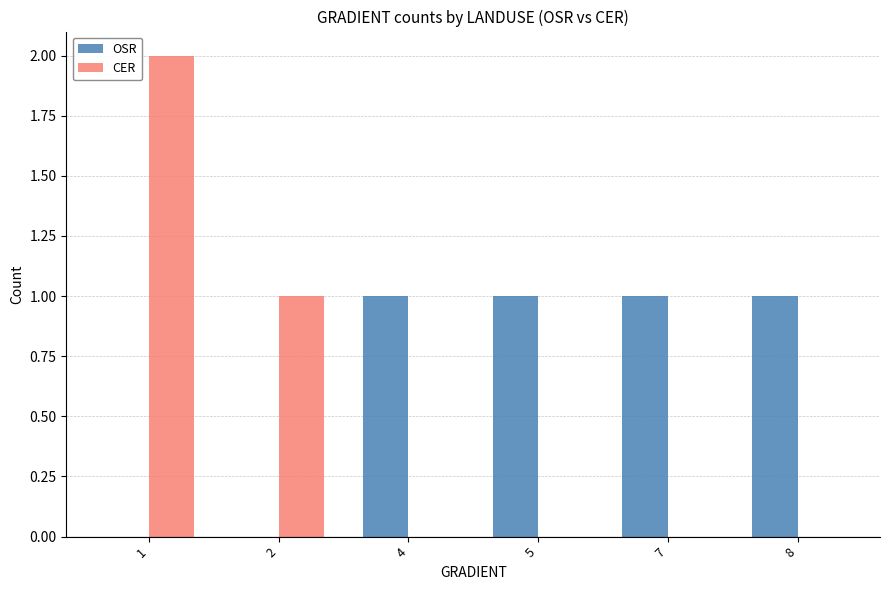

Reading left to right, list all the values displayed in this chart.

OSR: 1=0	2=0	4=1	5=1	7=1	8=1
CER: 1=2	2=1	4=0	5=0	7=0	8=0